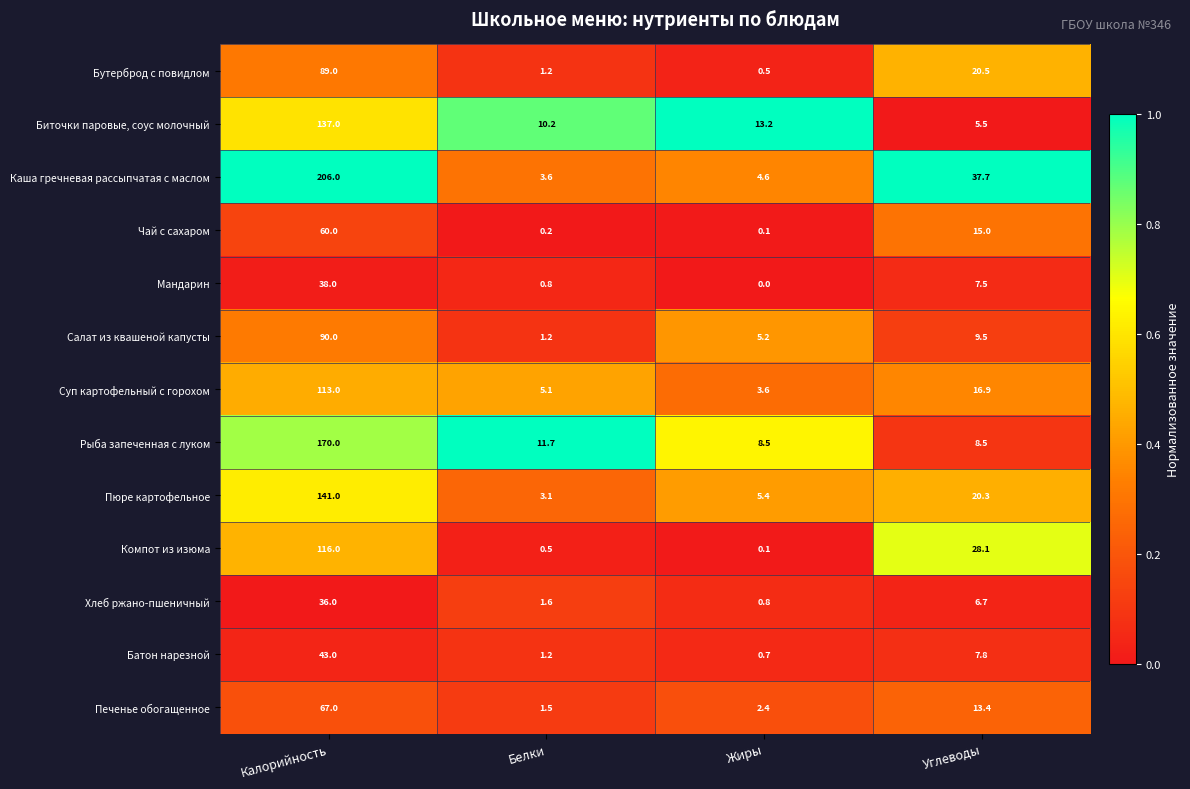

Where is Печенье обогащенное nearest to the value 34?

Углеводы